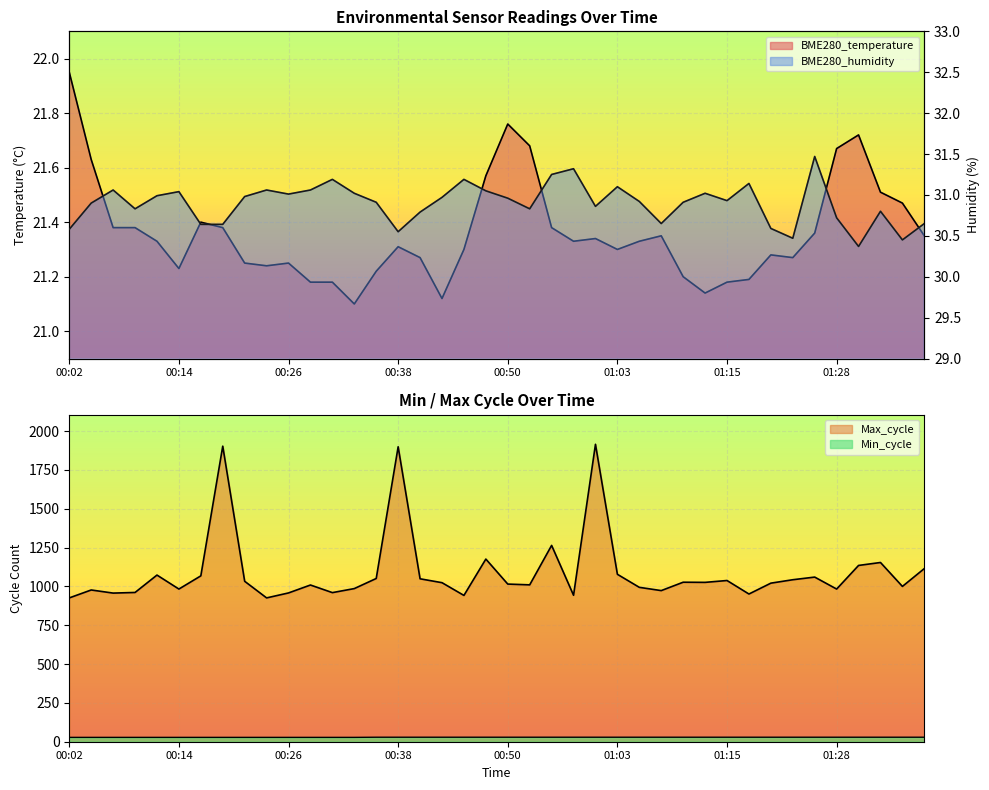

Does the chart display data point markers on the line(s)?

No